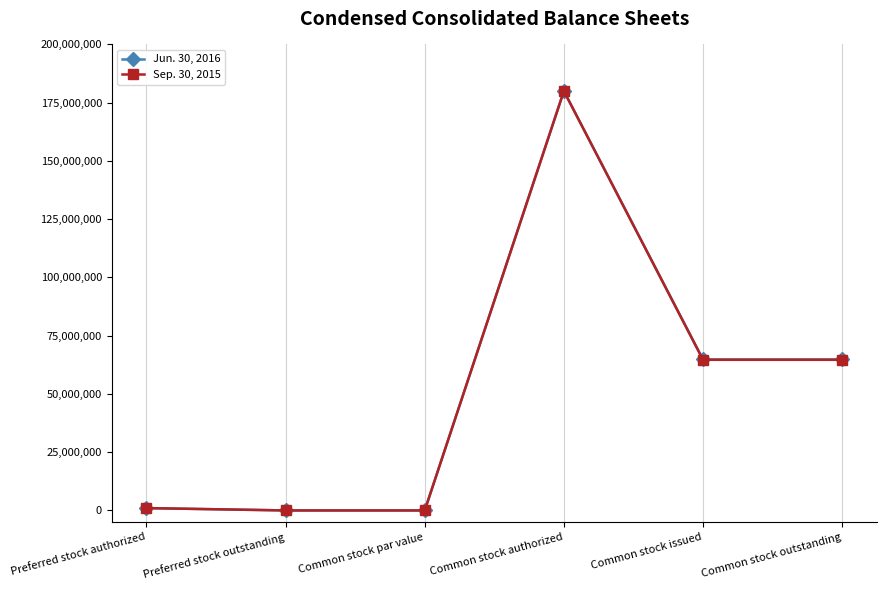

Which label corresponds to the largest value in the chart?

Common stock authorized